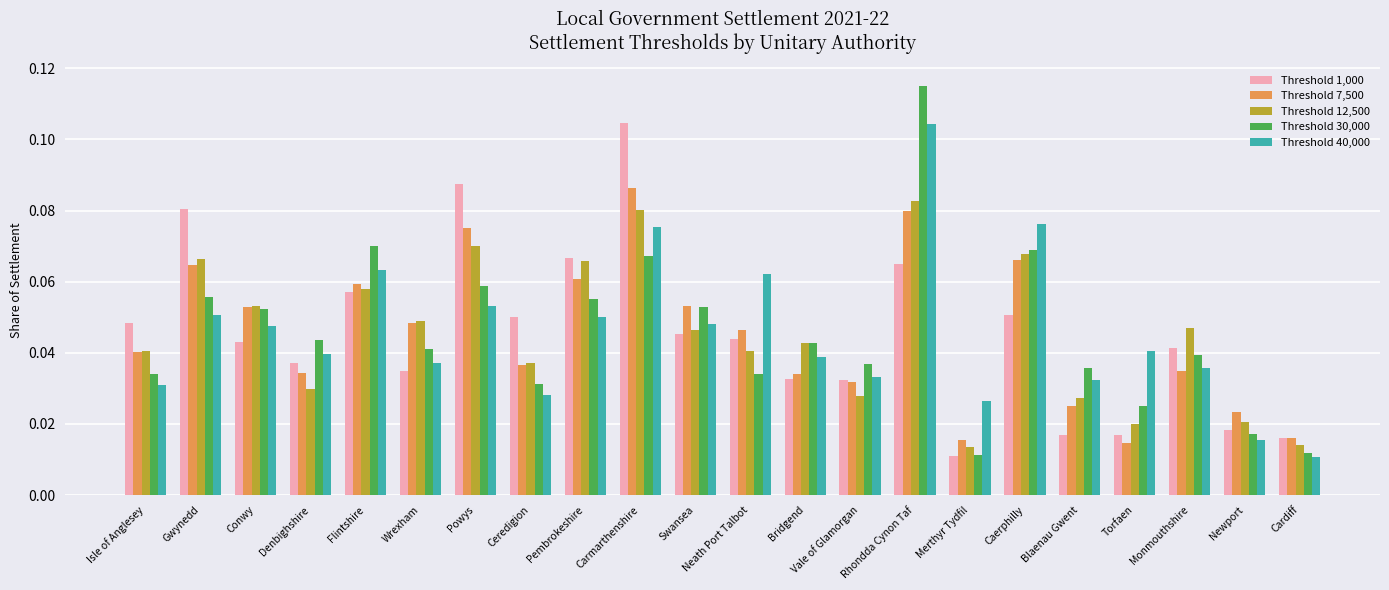

How many bars are there in total?

110